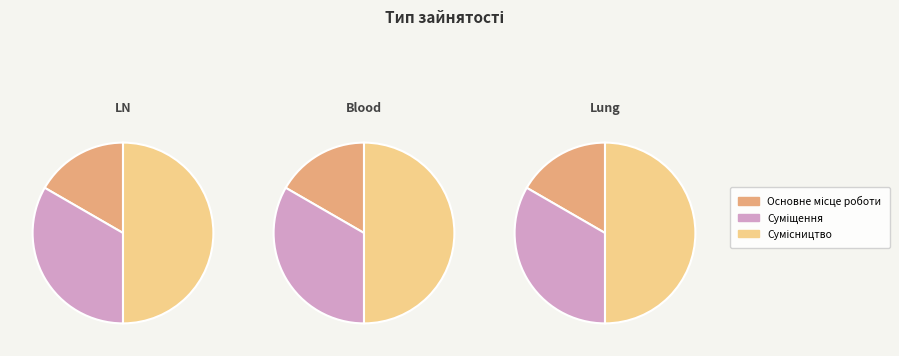

To the nearest percent, what is the average slice percentage?

33%